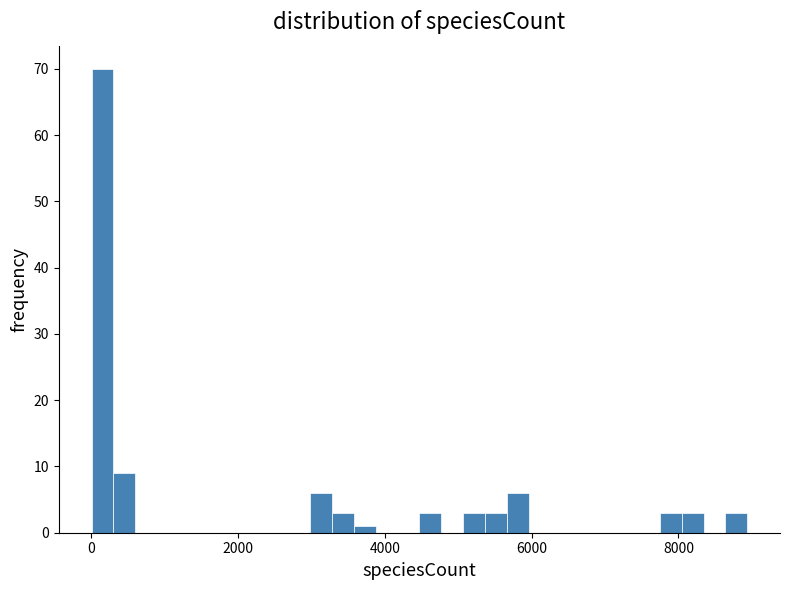

Read against the x-axis, roughly where is the centre of the tallest bar?

200